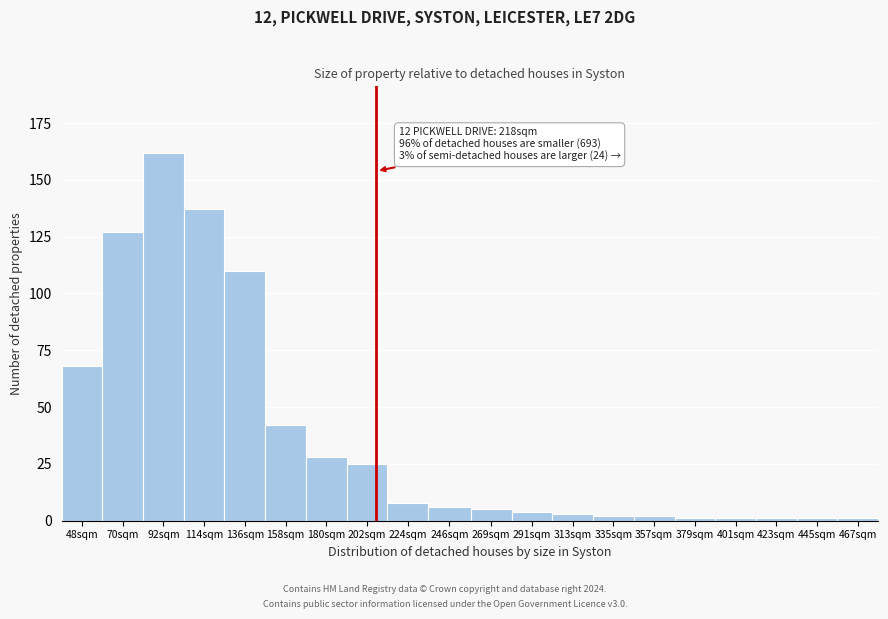

Reading right to left, extract all data points from this chart.

1	1	1	1	1	2	2	3	4	5	6	8	25	28	42	110	137	162	127	68